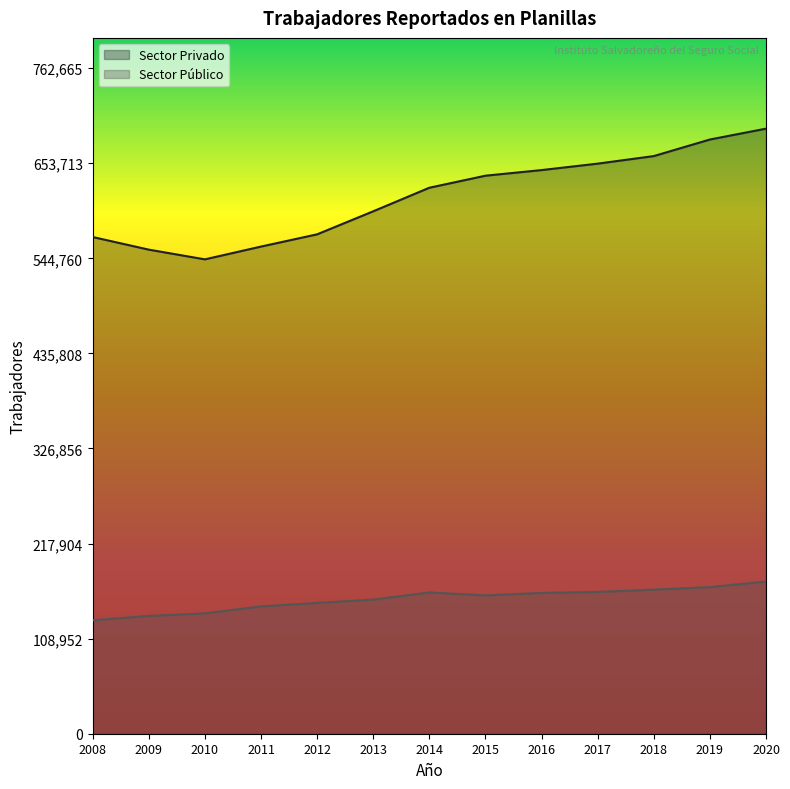

Is the value of Sector Privado at 2018 greater than the value of Sector Público at 2010?

Yes